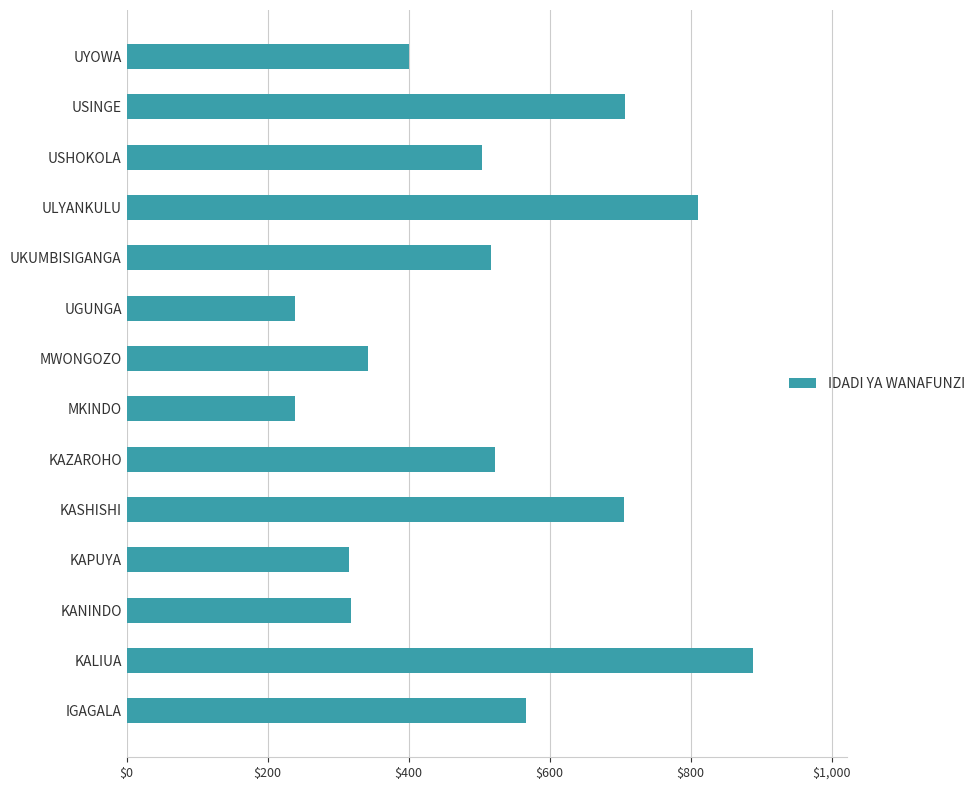

What is the ratio of the value at UGUNGA to the value at MWONGOZO?

0.7